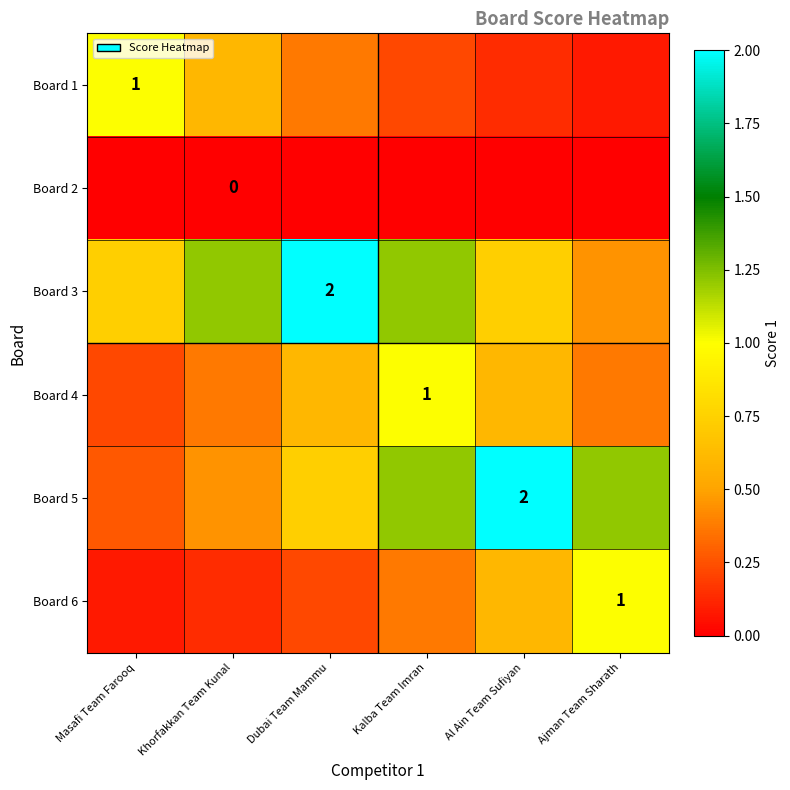

What is the difference between the highest and lowest values at Khorfakkan Team Kunal?

1.2